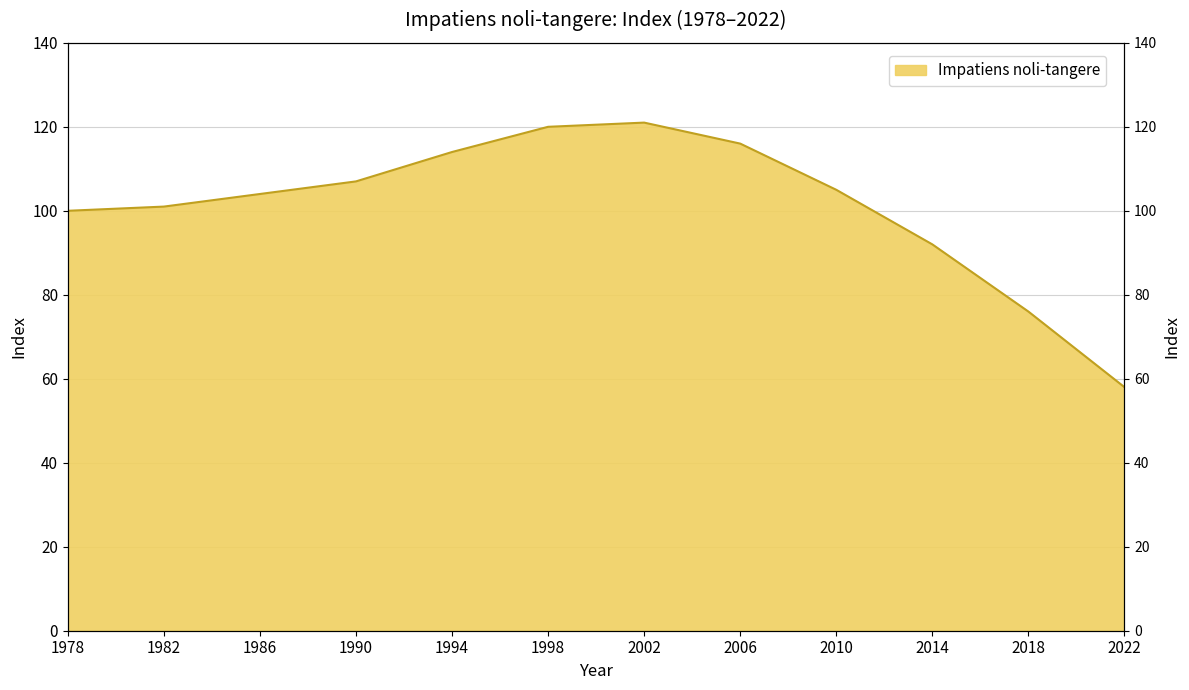

What is the approximate value at 2002?

121